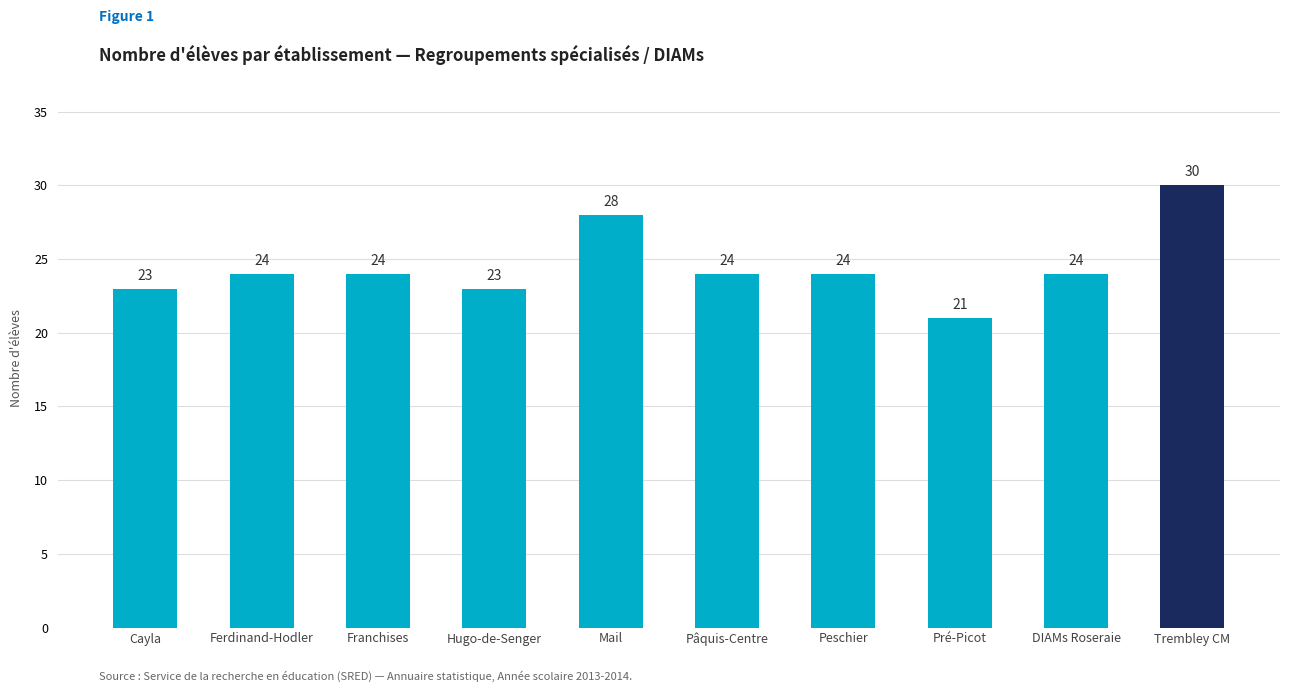

What is the ratio of the value at Peschier to the value at DIAMs Roseraie?

1.0